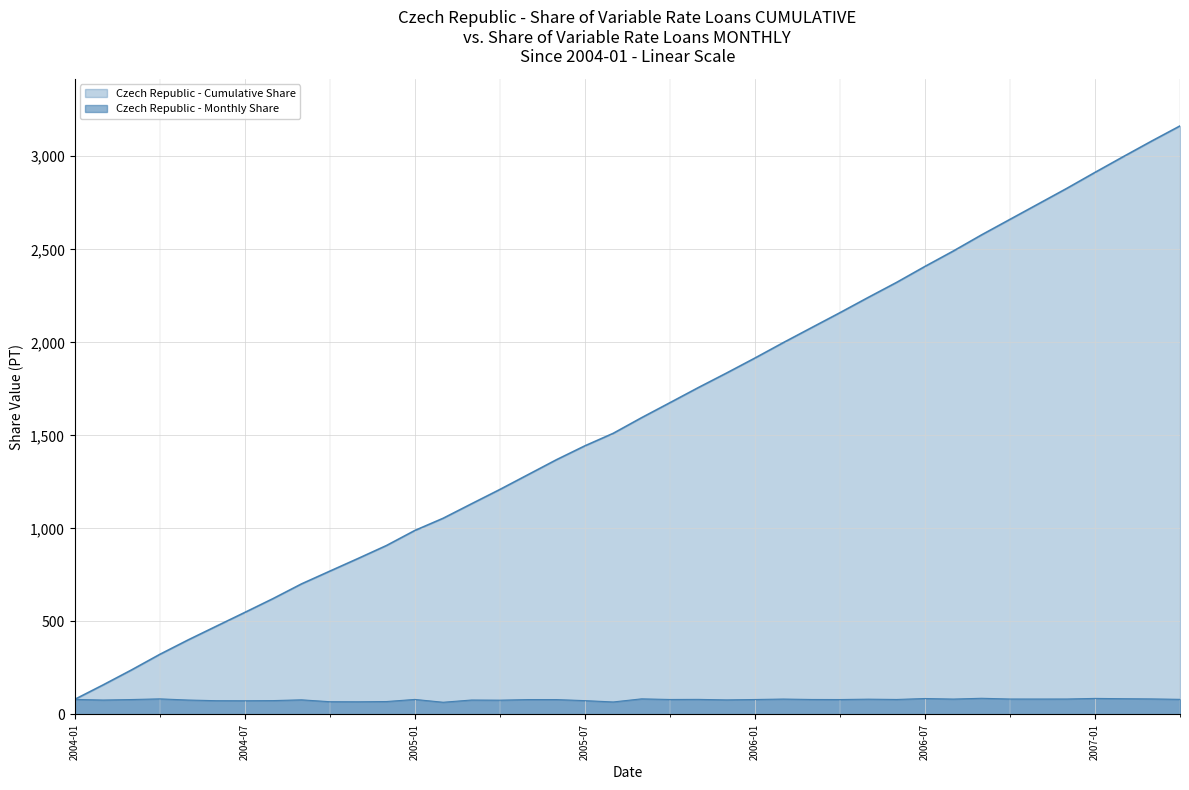

Reading left to right, what are all the values shown in this chart?

2004-01=81.0	2004-02=77.6	2004-03=80.3	2004-04=83.9	2004-05=77.6	2004-06=74.0	2004-07=73.8	2004-08=74.6	2004-09=78.7	2004-10=68.6	2004-11=68.3	2004-12=69.5	2005-01=80.8	2005-02=65.7	2005-03=77.7	2005-04=76.9	2005-05=80.1	2005-06=80.1	2005-07=74.4	2005-08=67.2	2005-09=84.0	2005-10=80.6	2005-11=81.1	2005-12=78.5	2006-01=80.5	2006-02=82.9	2006-03=80.6	2006-04=80.3	2006-05=82.3	2006-06=80.7	2006-07=85.8	2006-08=82.8	2006-09=87.0	2006-10=83.1	2006-11=83.0	2006-12=83.1	2007-01=86.3	2007-02=84.8	2007-03=83.7	2007-04=81.3